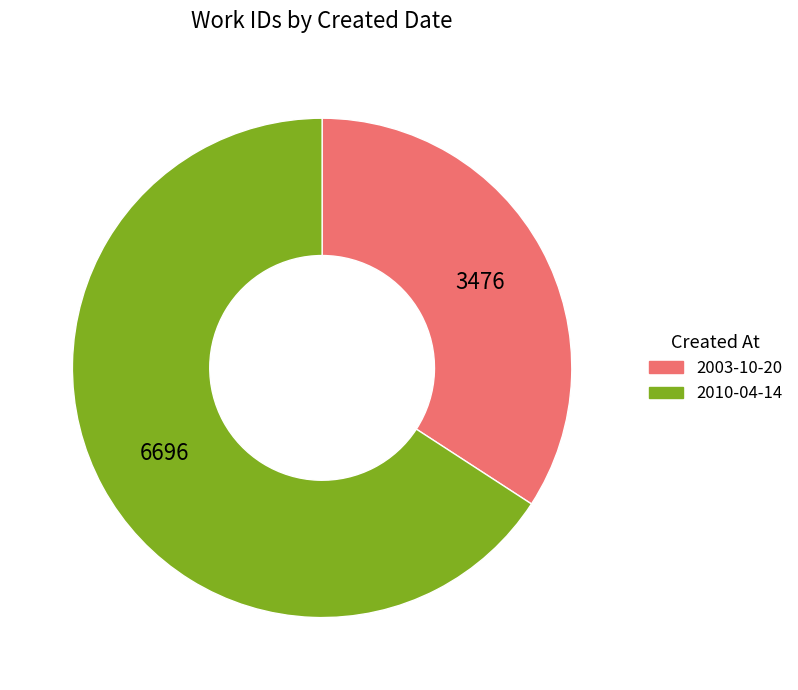

The 2003-10-20 slice represents 34% of the pie. True or false?

True